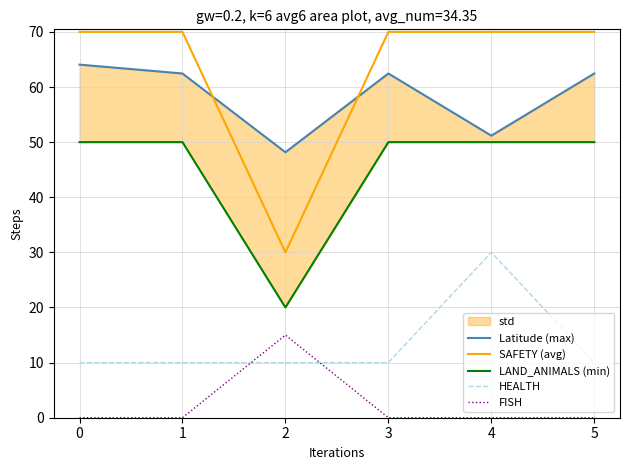

True or false: HEALTH and SAFETY (avg) intersect in this chart.

False